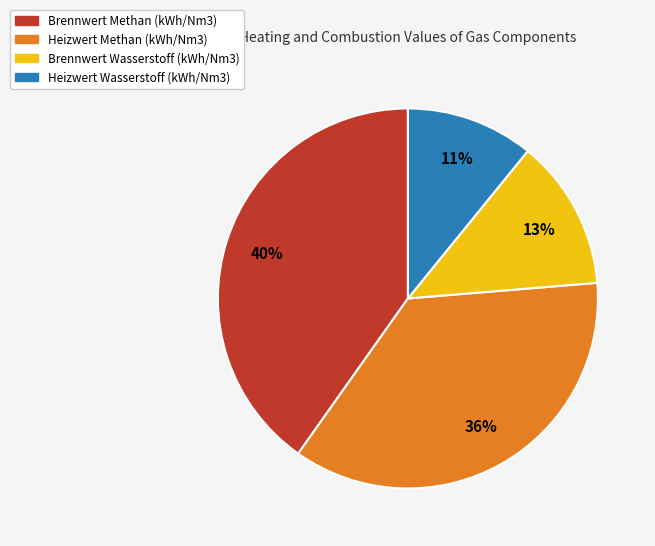

To the nearest percent, what is the difference between the Heizwert Methan (kWh/Nm3) and Heizwert Wasserstoff (kWh/Nm3) slice percentages?

25%